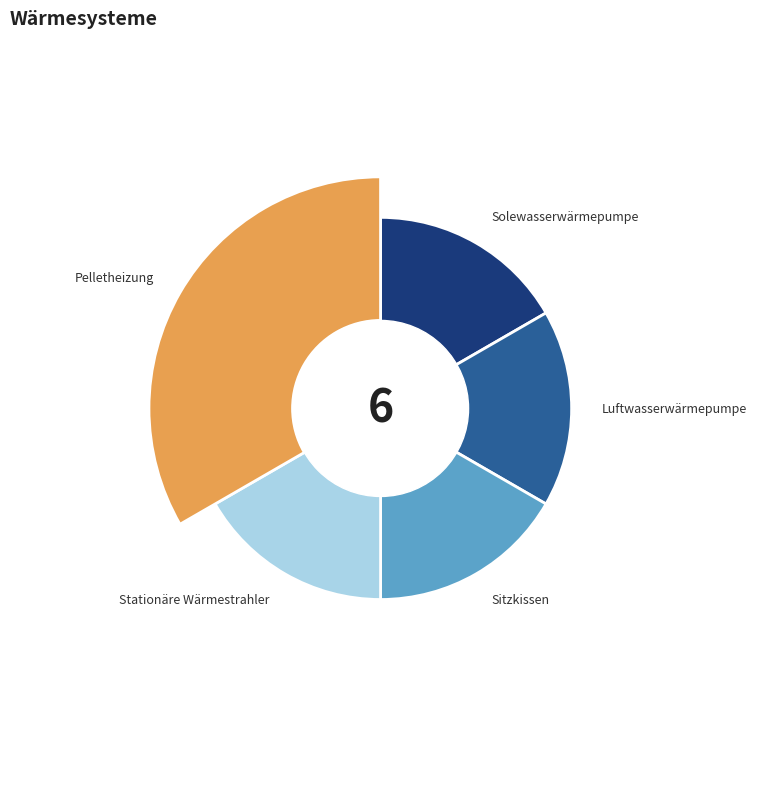

Does Sitzkissen represent more than half of the total?

No